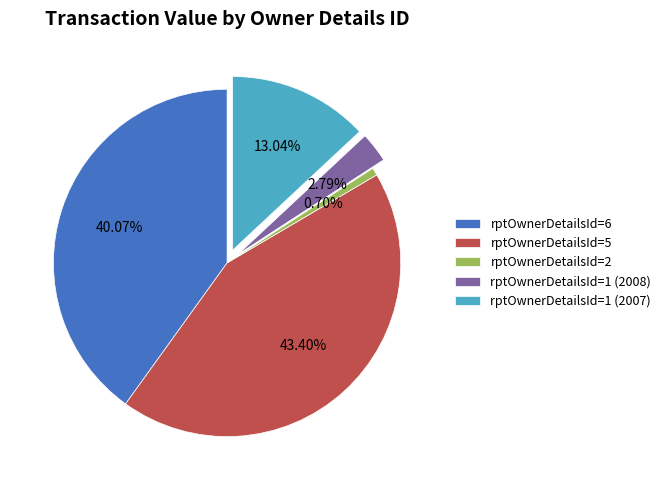

How many slices are in this pie chart?

5